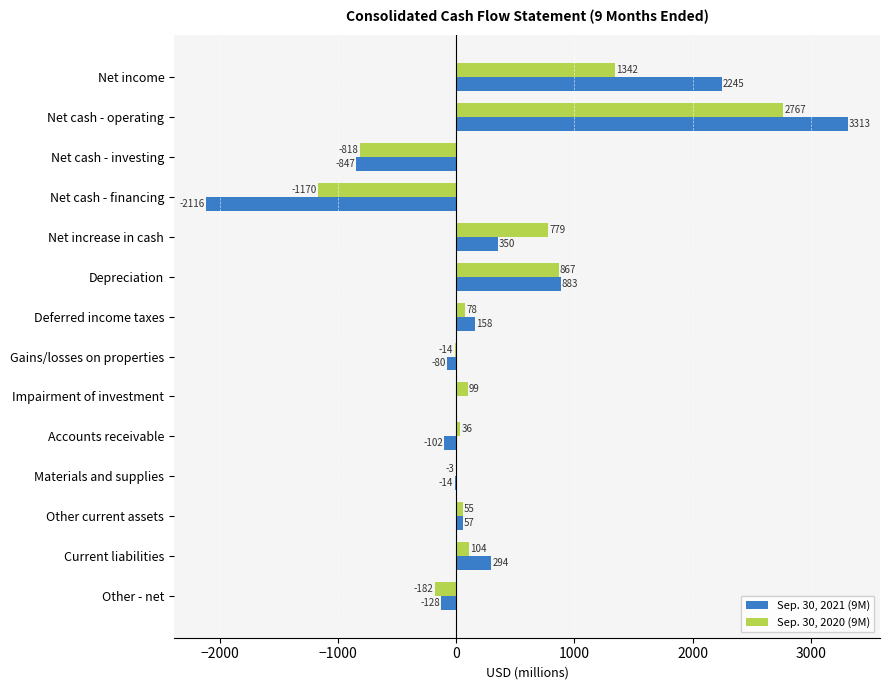

At which category is the sum across all series the highest?

Net cash - operating